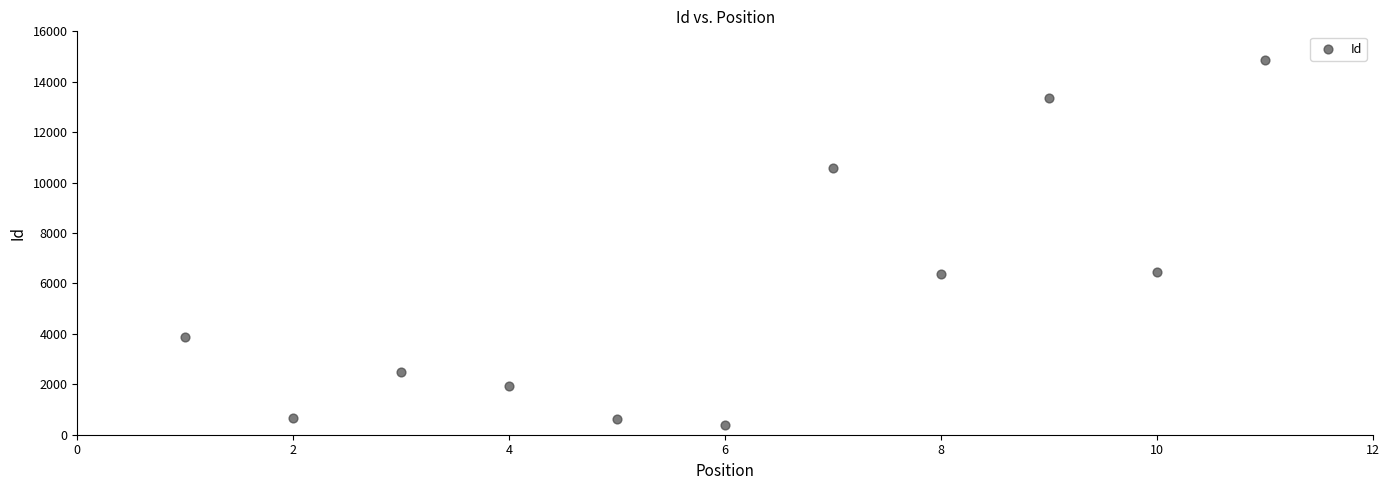

What is the range of Y values (max minus min)?

14472